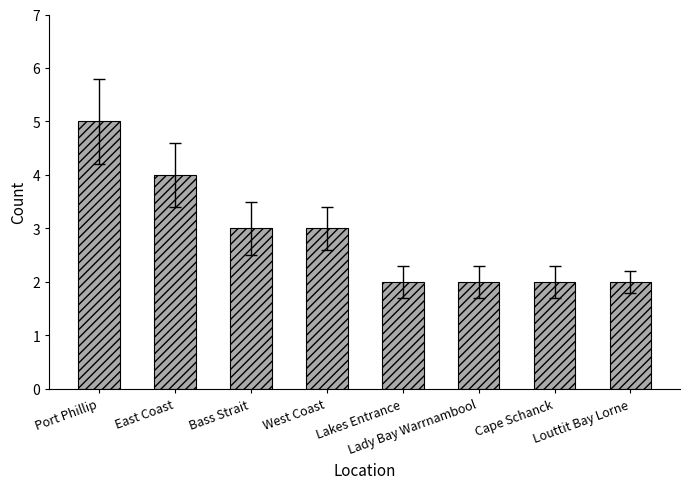

Reading left to right, extract all data points from this chart.

5	4	3	3	2	2	2	2